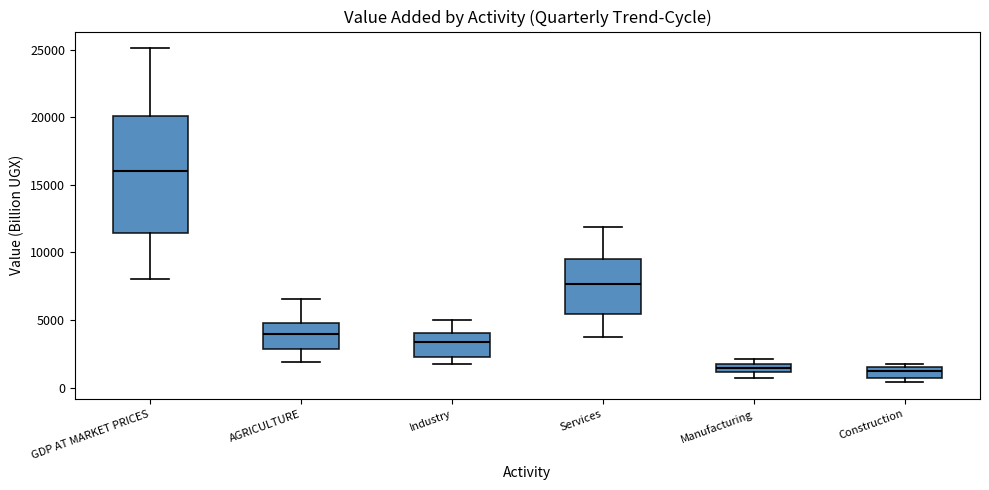

Where is the upper edge of the box for GDP AT MARKET PRICES on the y-axis? The values are not printed on the chart, so give them approximately, as read against the axis.

20000